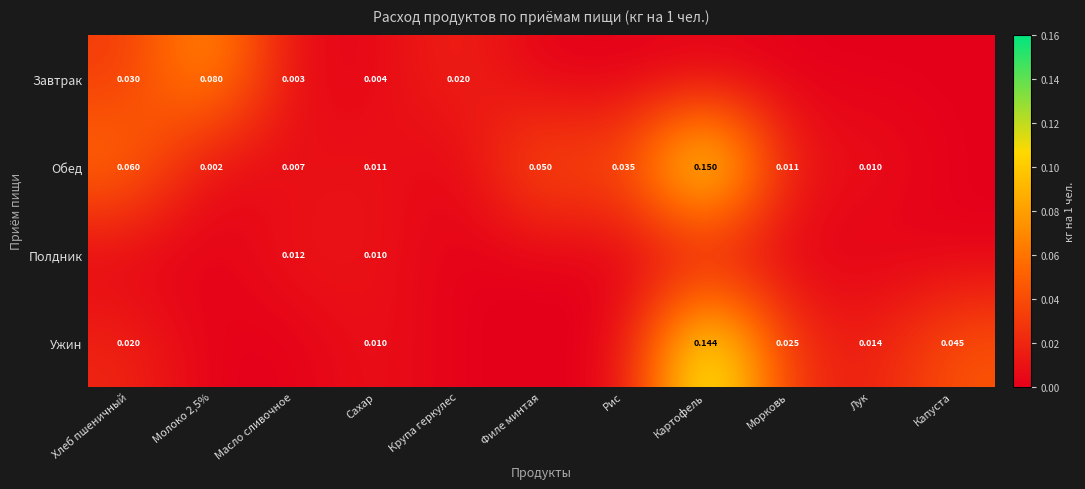

The value of Ужин at Морковь is 0.0. True or false?

True